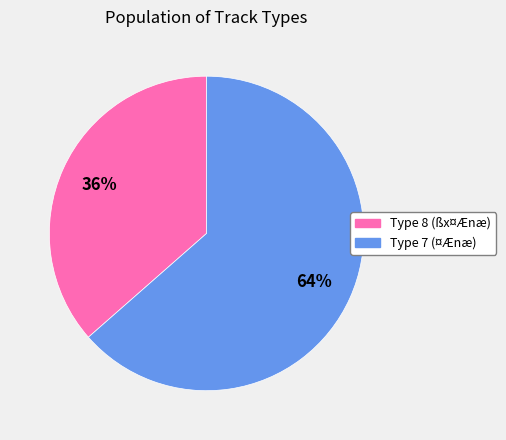

True or false: Type 8 (ßx¤Ænæ) accounts for 45% of the total.

False